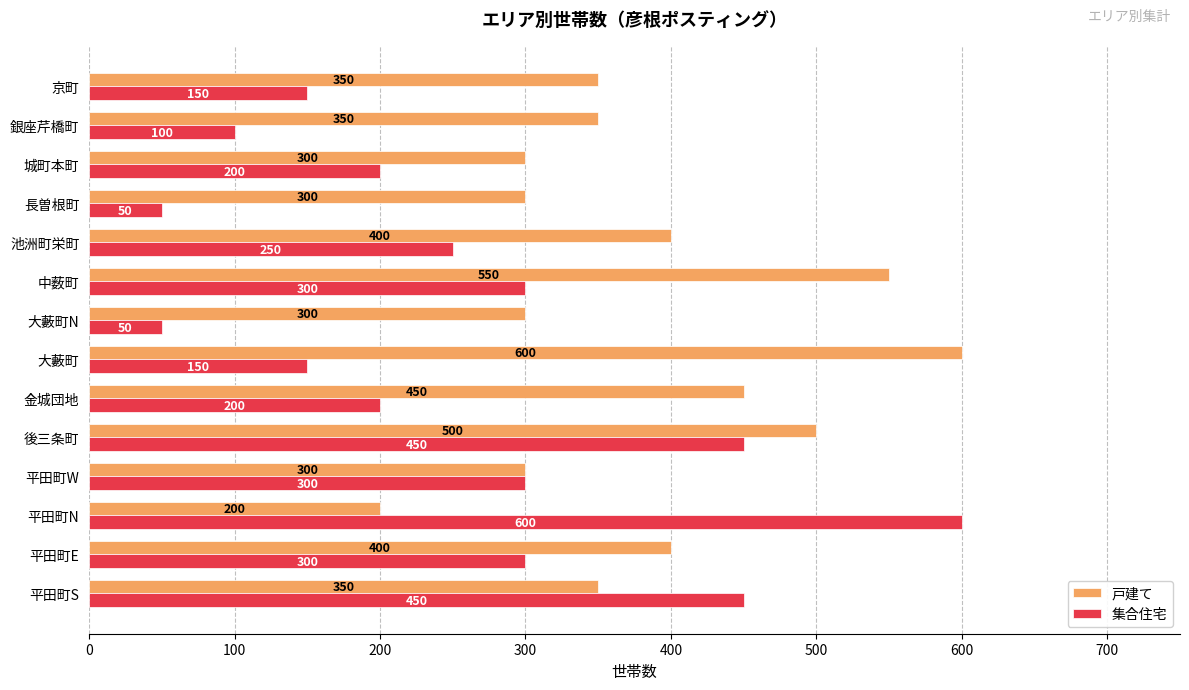

What is the difference between the second highest and minimum values in the 集合住宅 series?

400